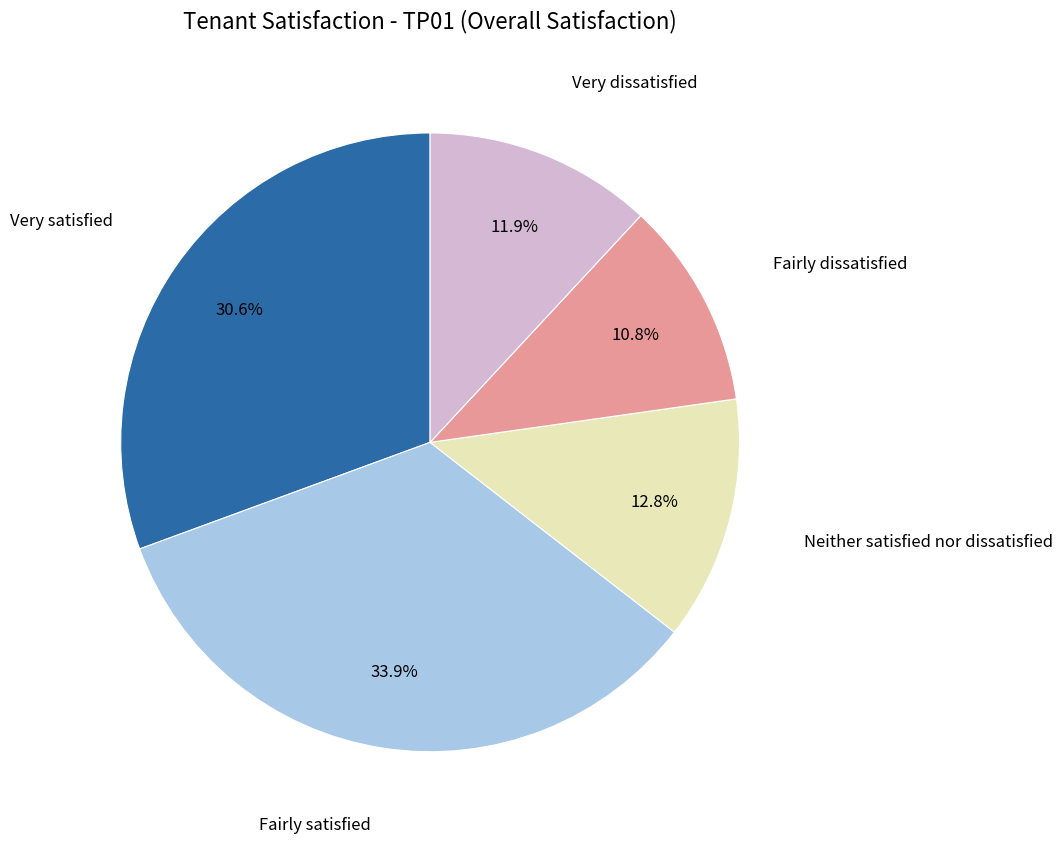

Is there a majority slice in this chart?

No